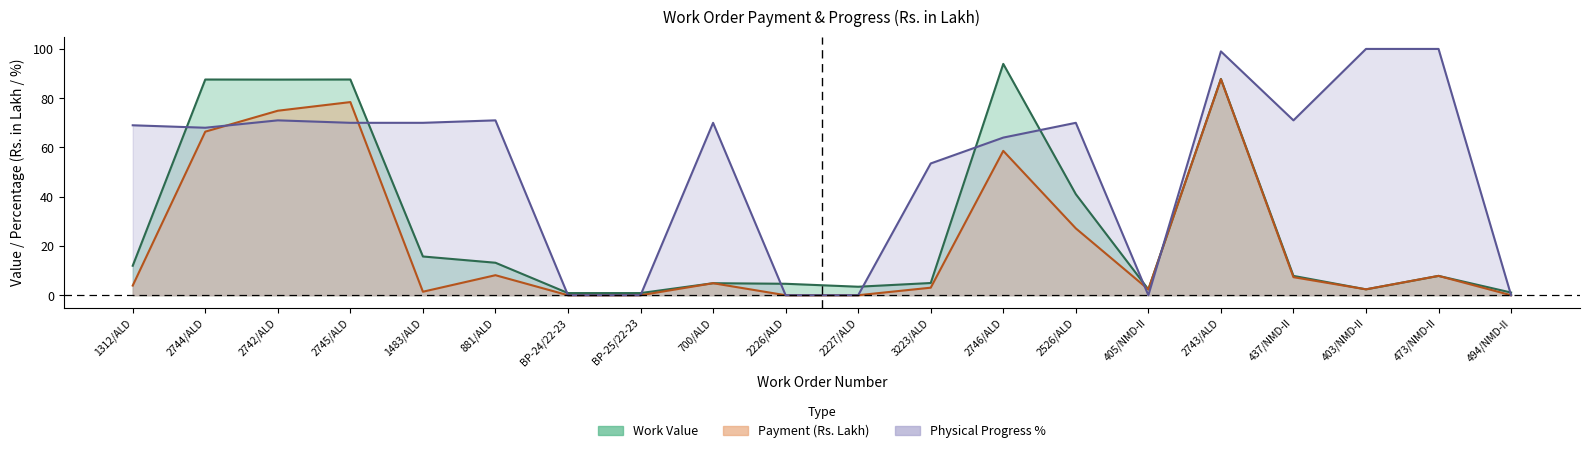

How many lines are shown in the chart?

3